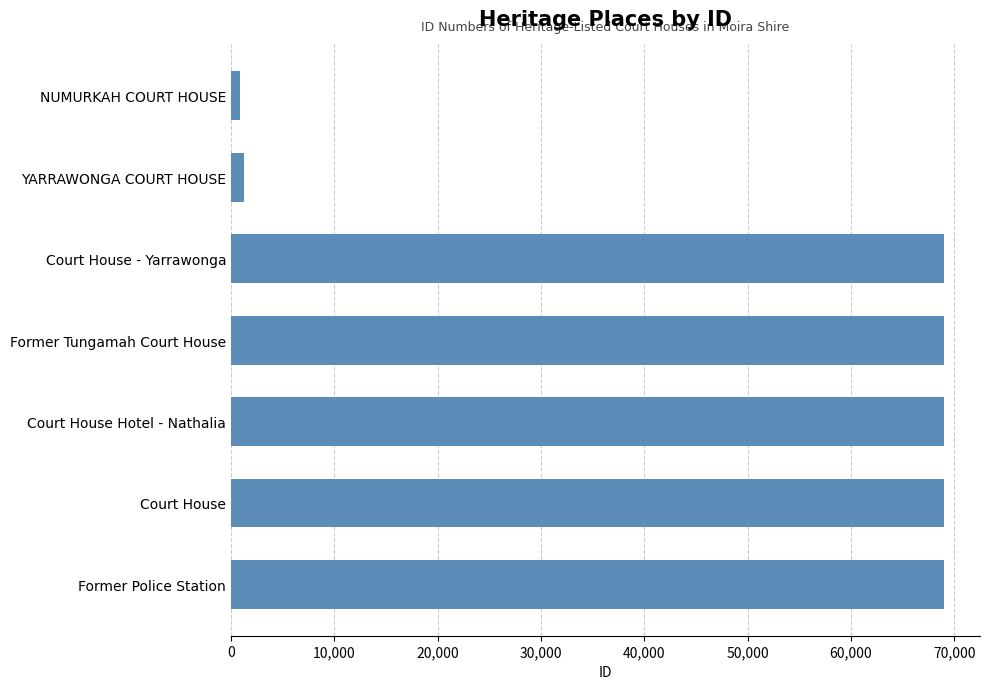

What is the label of the 3rd bar from the top?

Court House - Yarrawonga